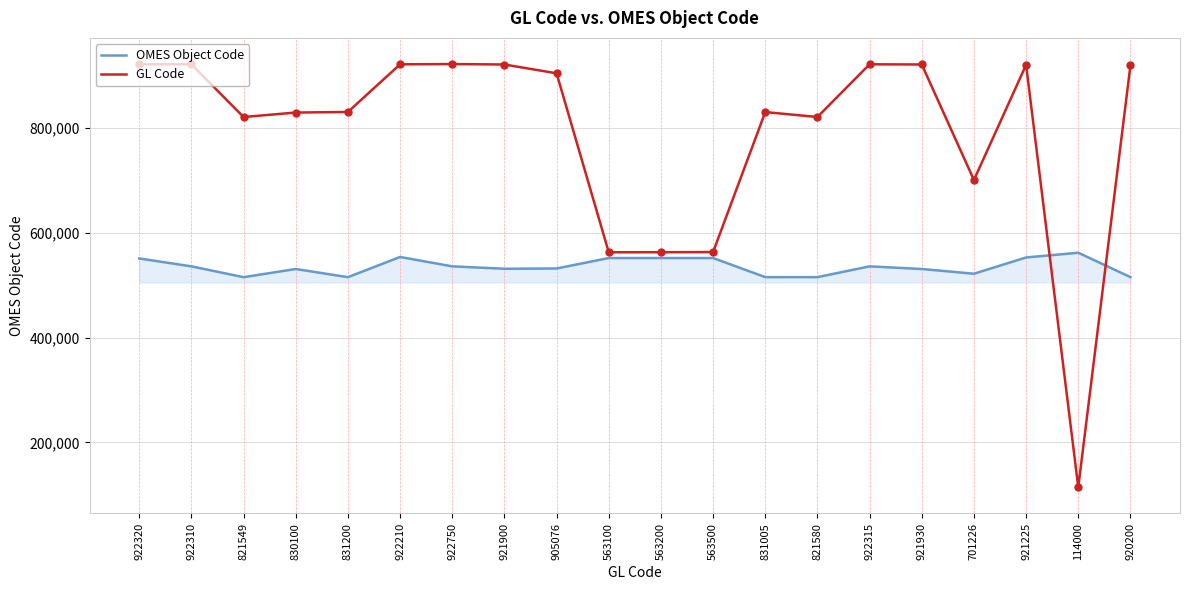

Which series has the largest total across all categories?

GL Code